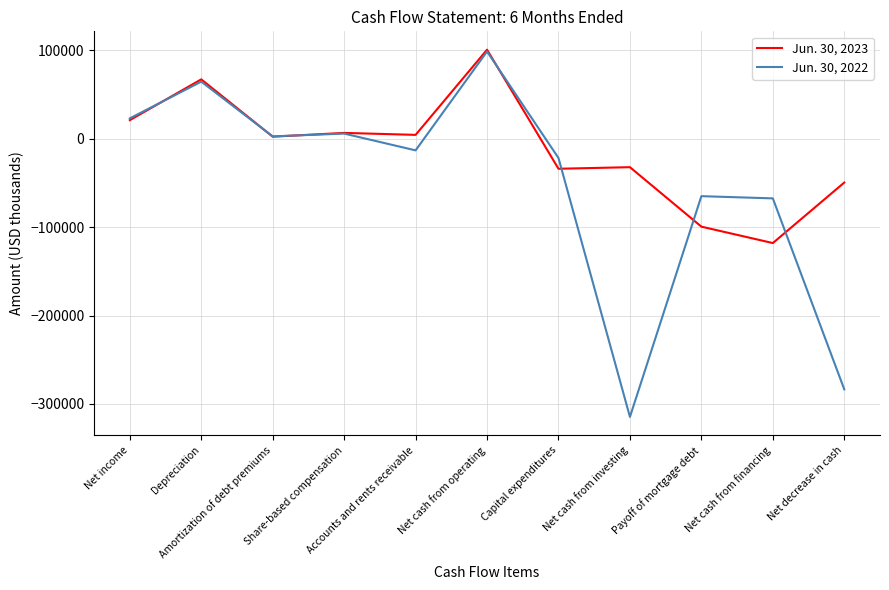

Which category has the lowest value in the Jun. 30, 2023 series?

Net cash from financing